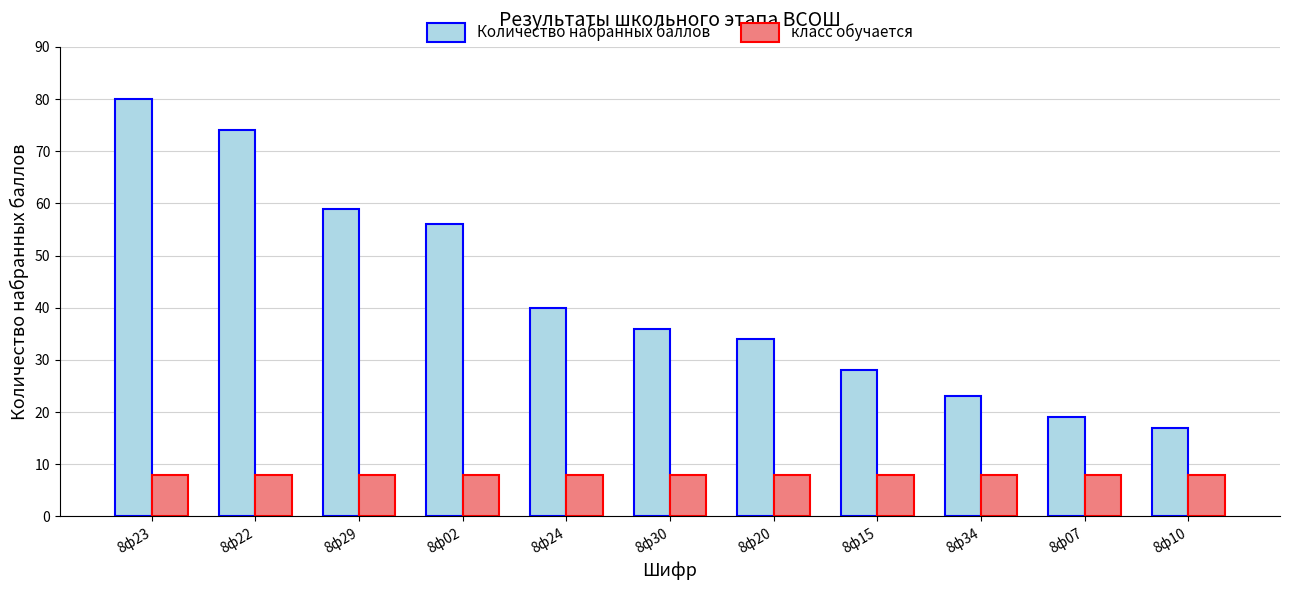

Which label corresponds to the largest value in the chart?

8ф23